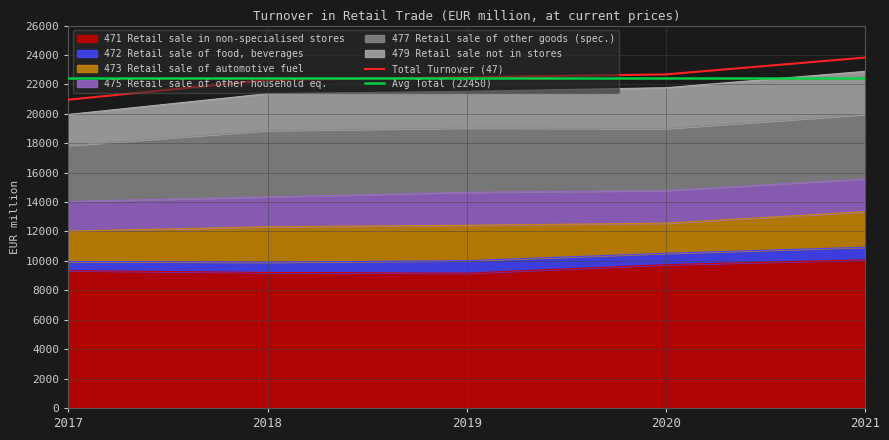

What is the difference between the 477 Retail sale of other goods (spec.) values at 2021 and 2019?

10